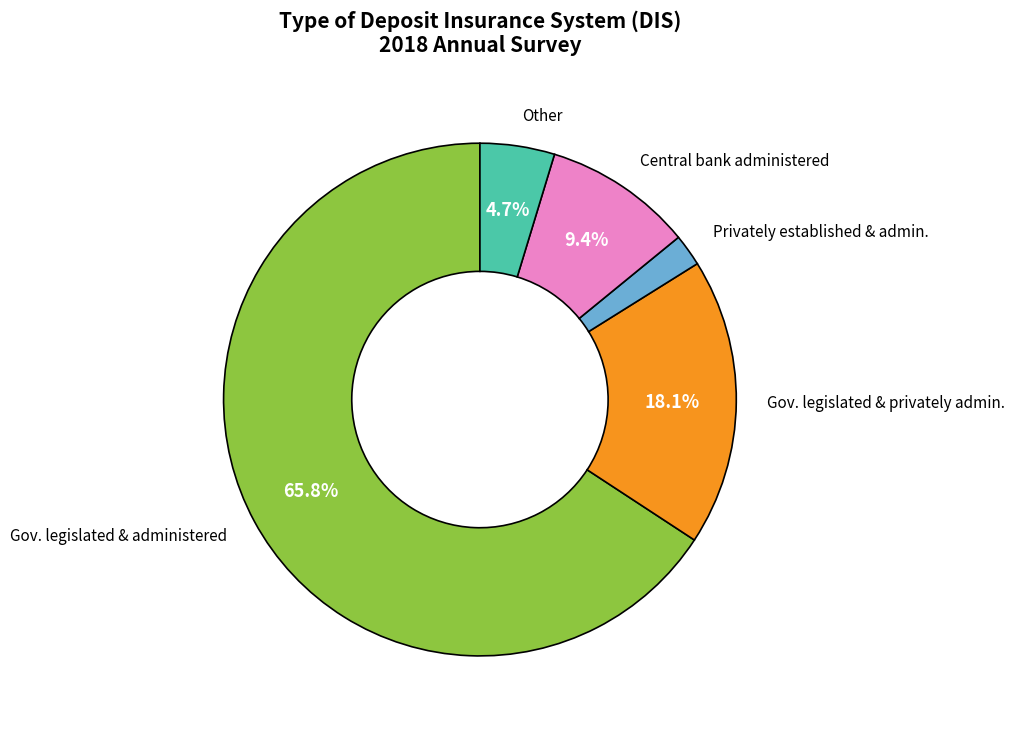

To the nearest percent, what is the difference between the largest and smallest slice percentages?

64%